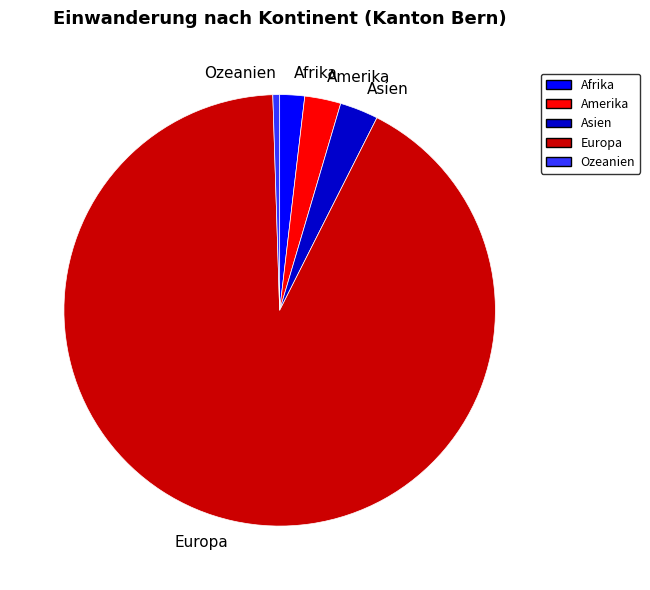

True or false: Ozeanien accounts for 1% of the total.

True